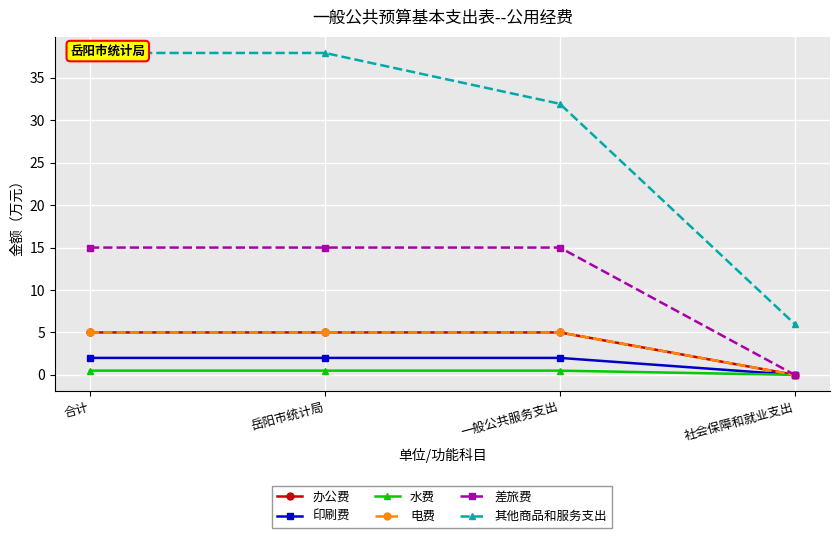

Which series has the largest total across all categories?

其他商品和服务支出